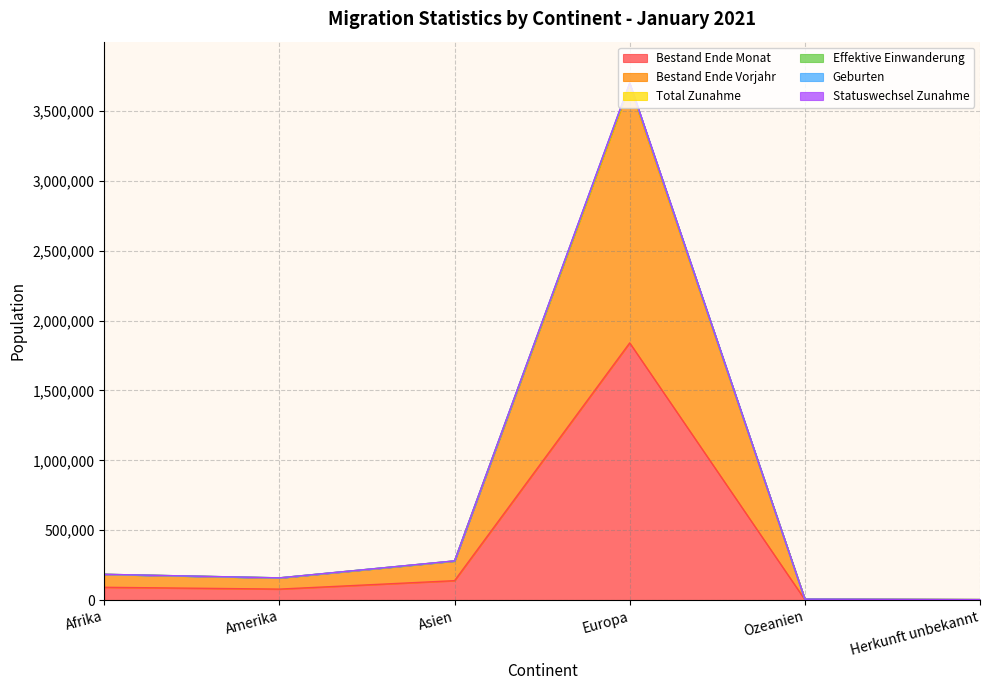

Reading left to right, transcribe all the data shown in this chart.

Bestand Ende Monat: Afrika=92137	Amerika=79173	Asien=139451	Europa=1840370	Ozeanien=3644	Herkunft unbekannt=2015
Bestand Ende Vorjahr: Afrika=183891	Amerika=158071	Asien=278423	Europa=3676929	Ozeanien=7317	Herkunft unbekannt=4013
Total Zunahme: Afrika=185039	Amerika=159562	Asien=280992	Europa=3699404	Ozeanien=7376	Herkunft unbekannt=4045
Effektive Einwanderung: Afrika=184884	Amerika=159454	Asien=280673	Europa=3695646	Ozeanien=7369	Herkunft unbekannt=4041
Geburten: Afrika=184584	Amerika=158838	Asien=279899	Europa=3688585	Ozeanien=7347	Herkunft unbekannt=4035
Statuswechsel Zunahme: Afrika=185006	Amerika=159498	Asien=280807	Europa=3697418	Ozeanien=7370	Herkunft unbekannt=4044